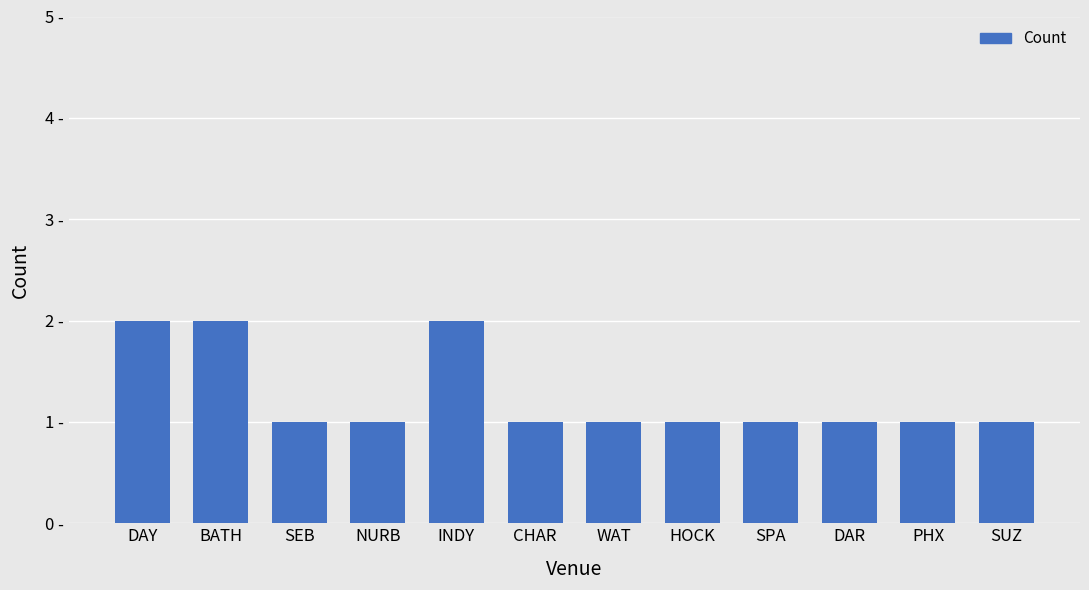

Approximately how many times larger is the value at SPA compared to BATH?

0.5